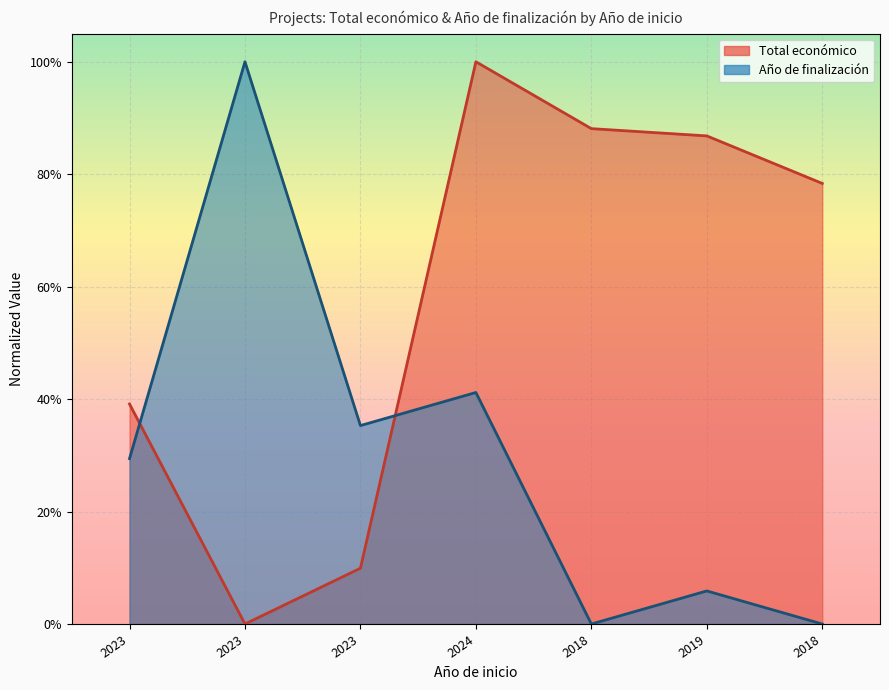

Between 2018 and 2018, which is larger?

2018